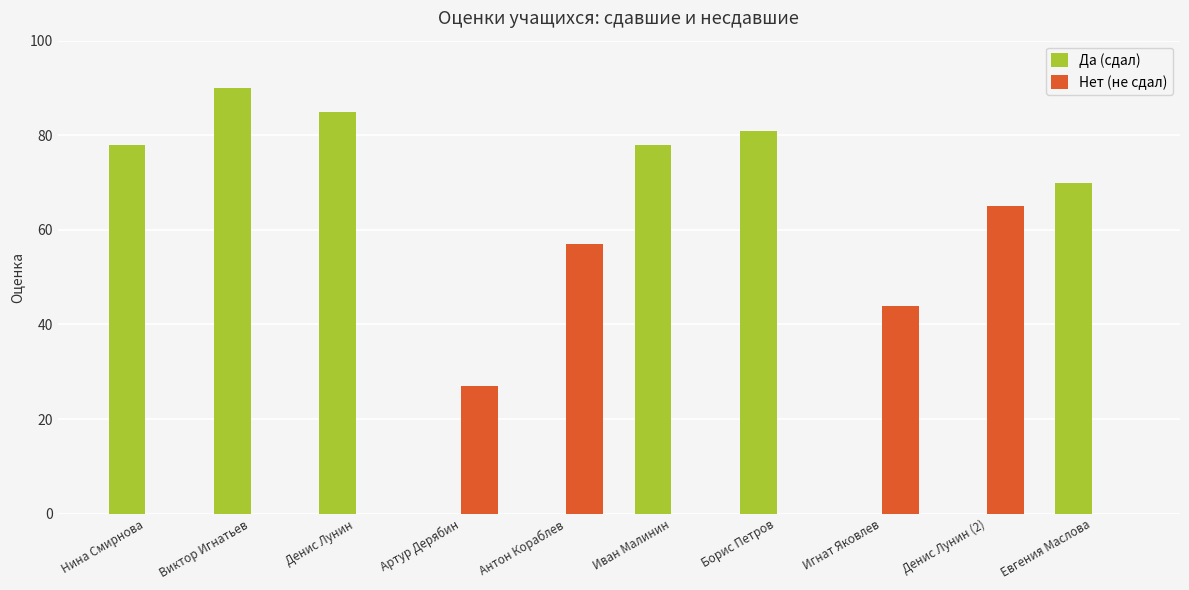

True or false: Нет (не сдал) has a value of 0 at Евгения Маслова.

True